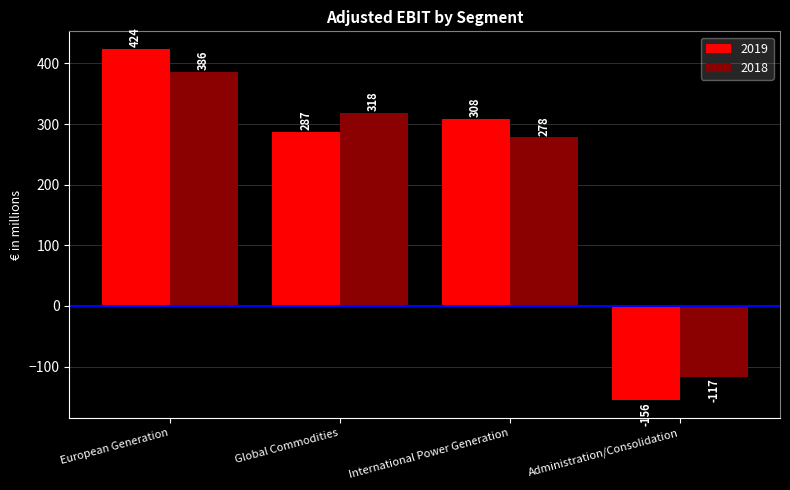

The 2018 series shows 158 at Global Commodities. True or false?

False